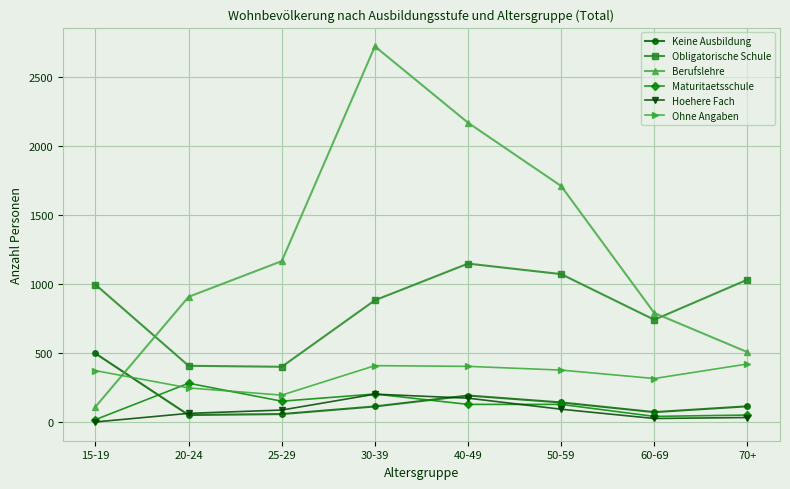

What is the spread (max minus min) of values at 70+?

997